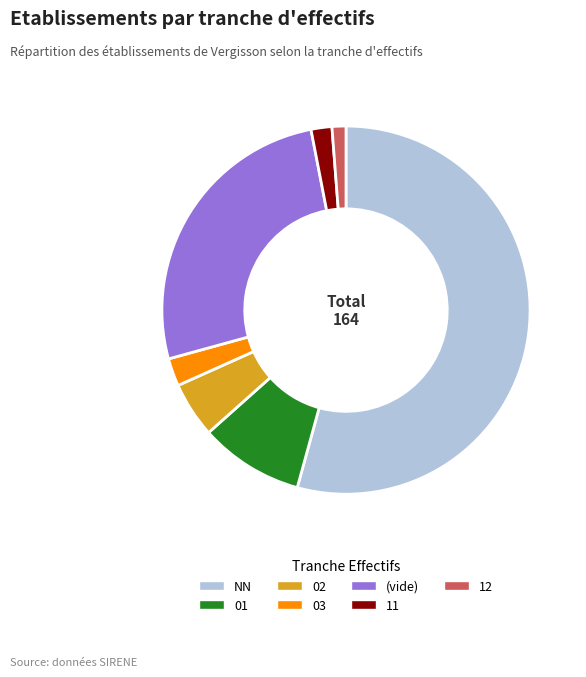

How many slices are in this pie chart?

7